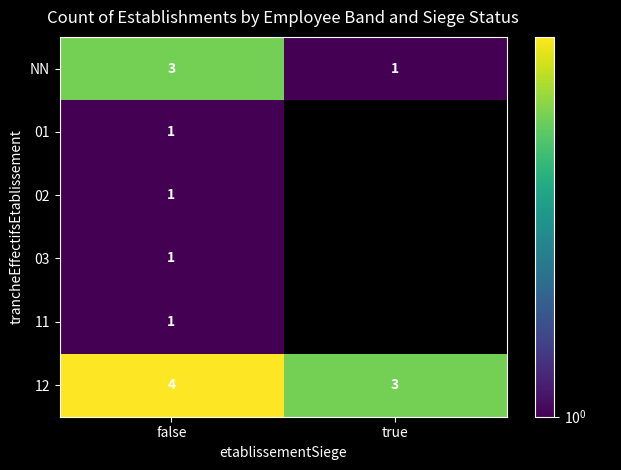

The value of 12 at true is 3. True or false?

True